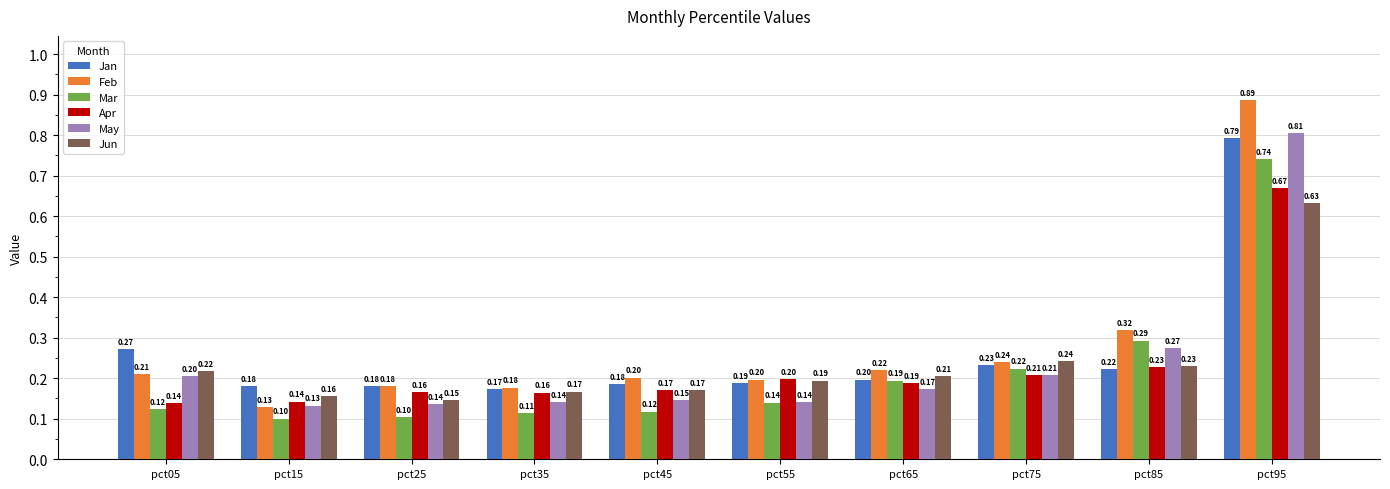

The value of May at pct85 is 0.1. True or false?

False